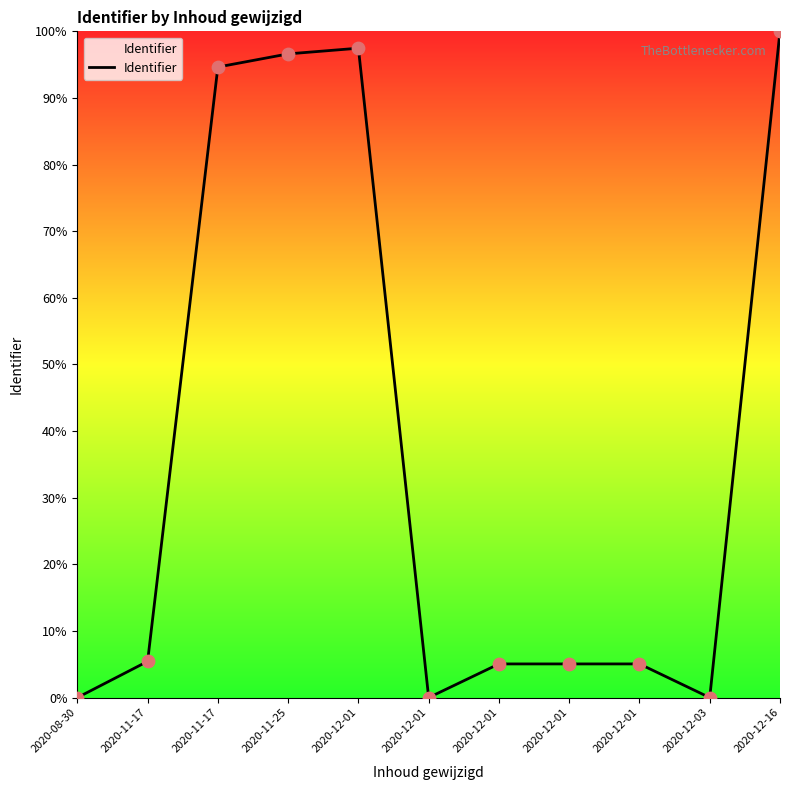

Which has a higher value, 2020-12-01 or 2020-11-17?

2020-11-17